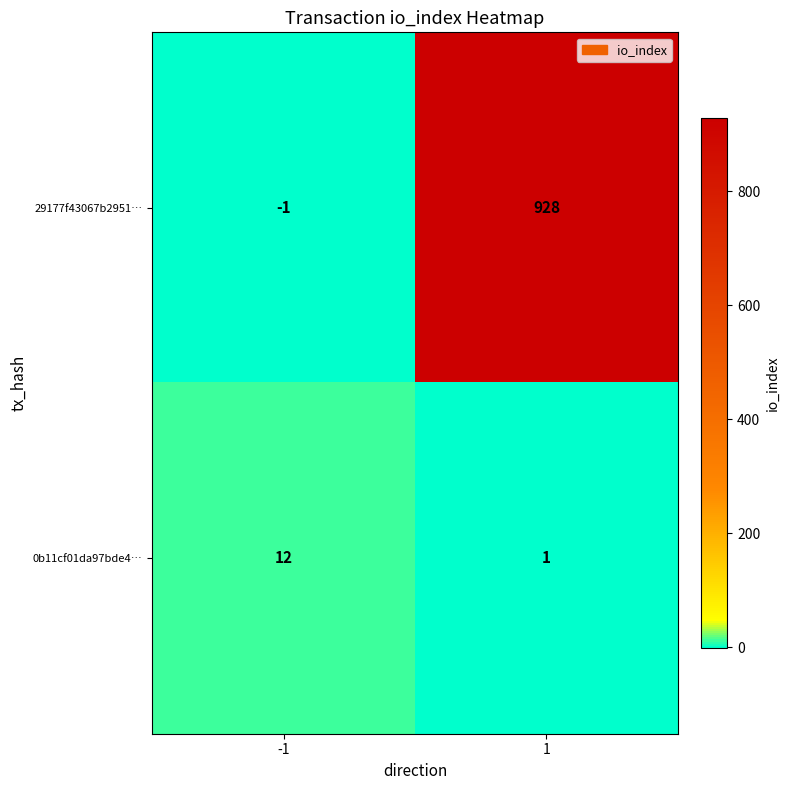

What is the maximum value shown in the chart?

928